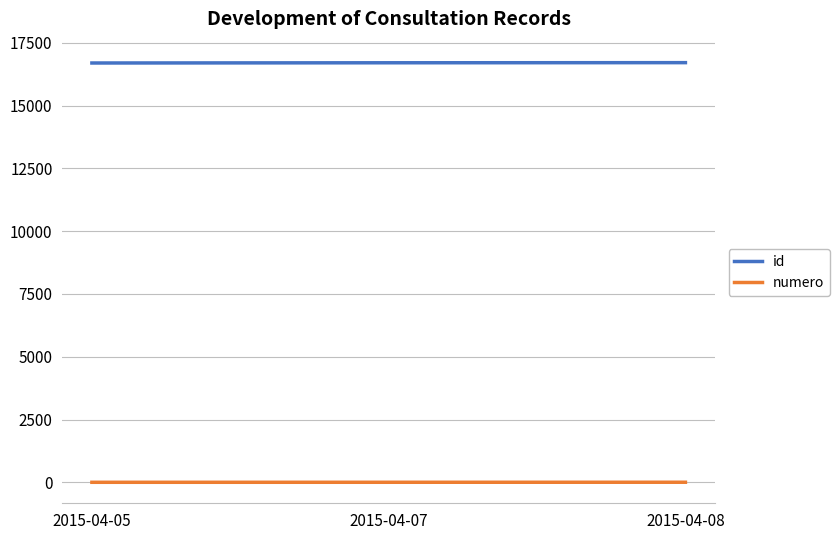

Rank the series by their average value, from lowest to highest.

numero, id